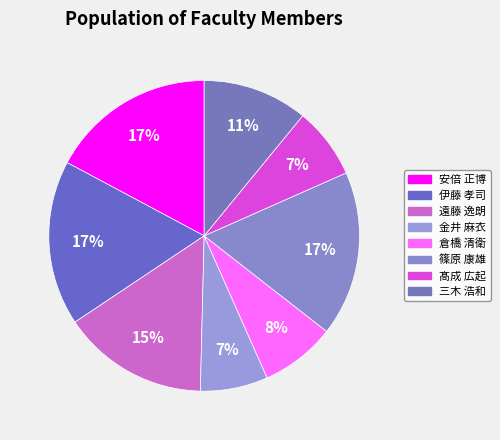

How many segments does this pie chart have?

8